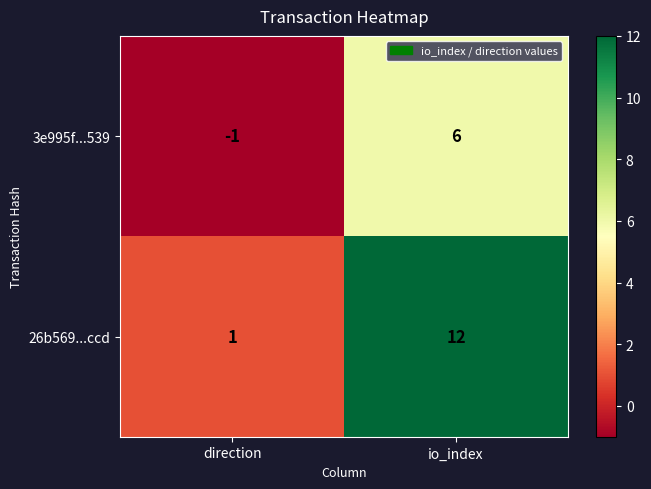

At which category is the sum across all series the highest?

io_index